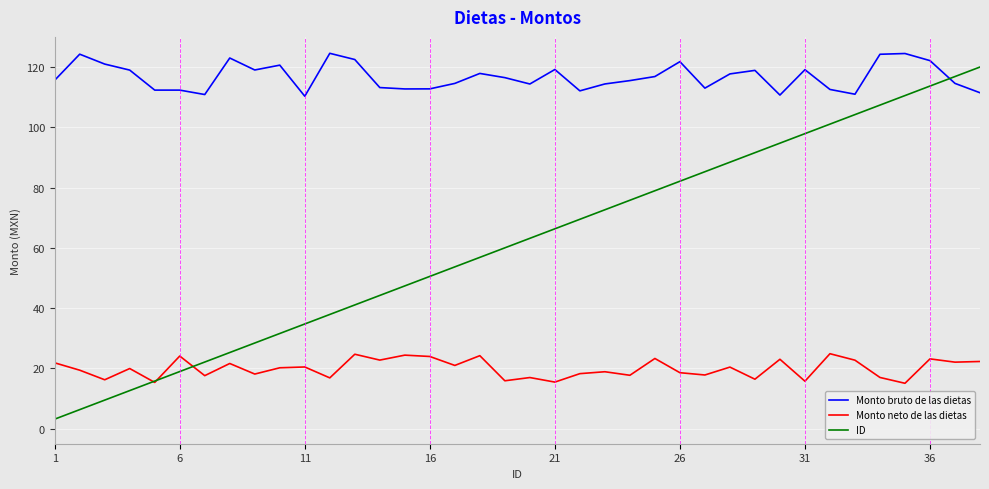

True or false: Monto neto de las dietas and Monto bruto de las dietas cross at least once.

False